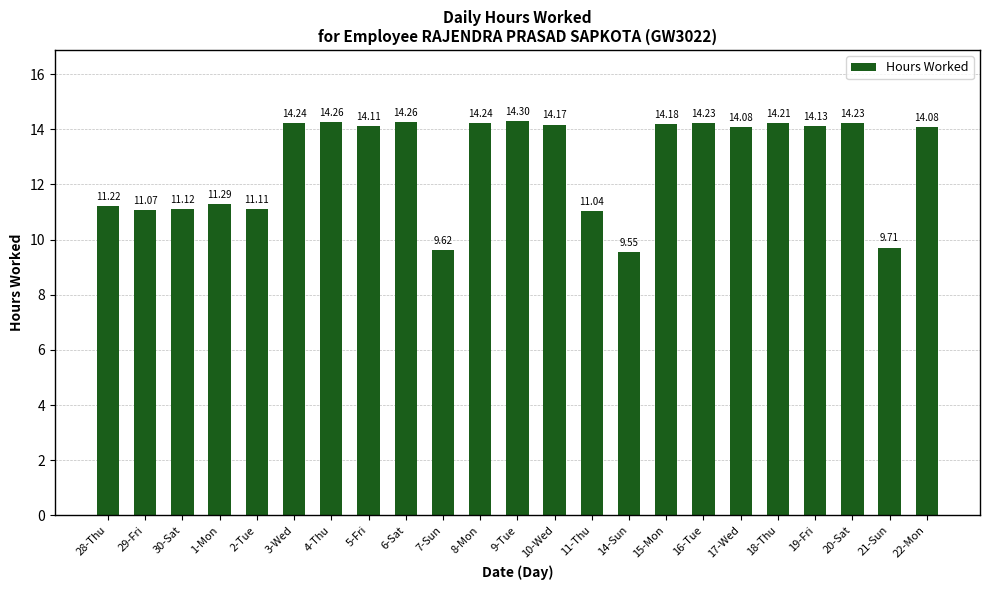

How many categories are shown in the chart?

23